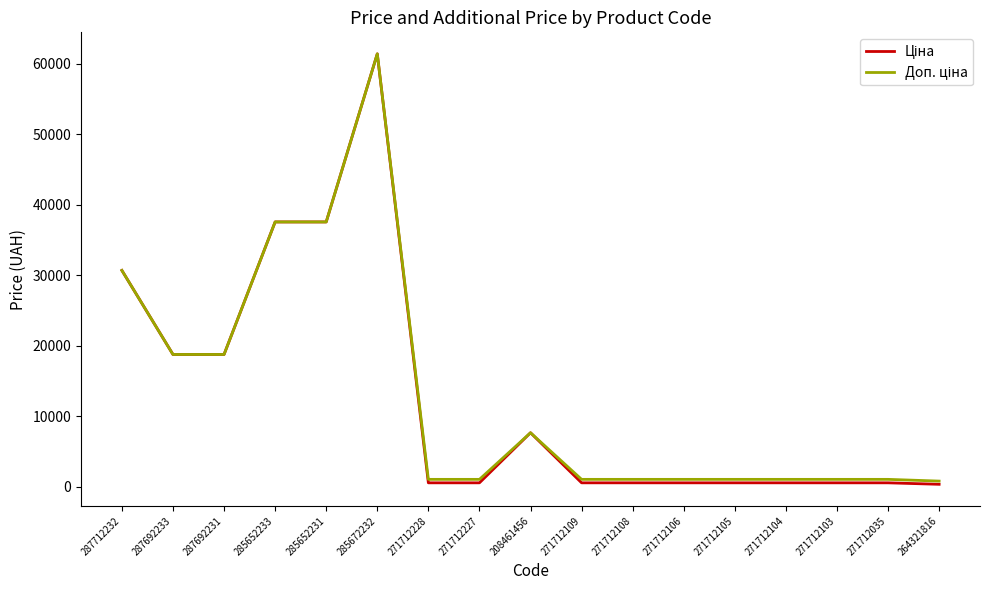

At which category is the sum across all series the highest?

285672232